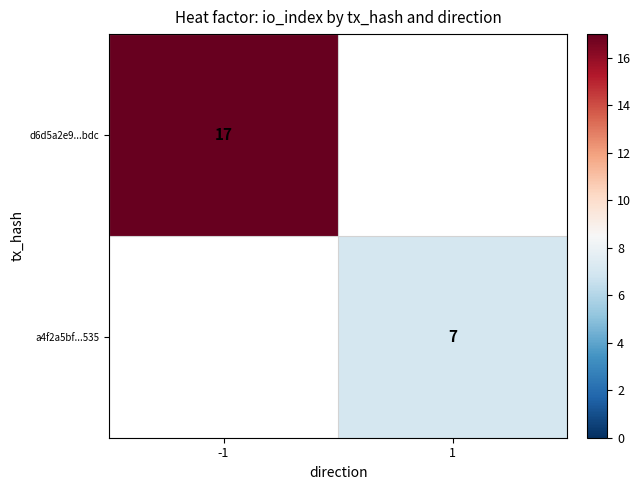

The a4f2a5bf...535 series shows 10 at 1. True or false?

False